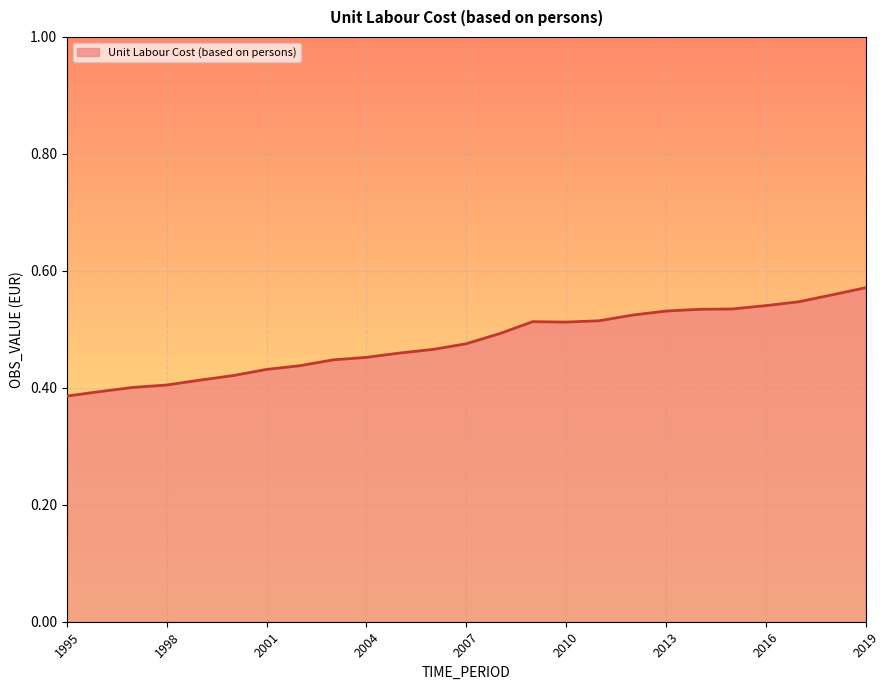

Where is the first local minimum?

2010